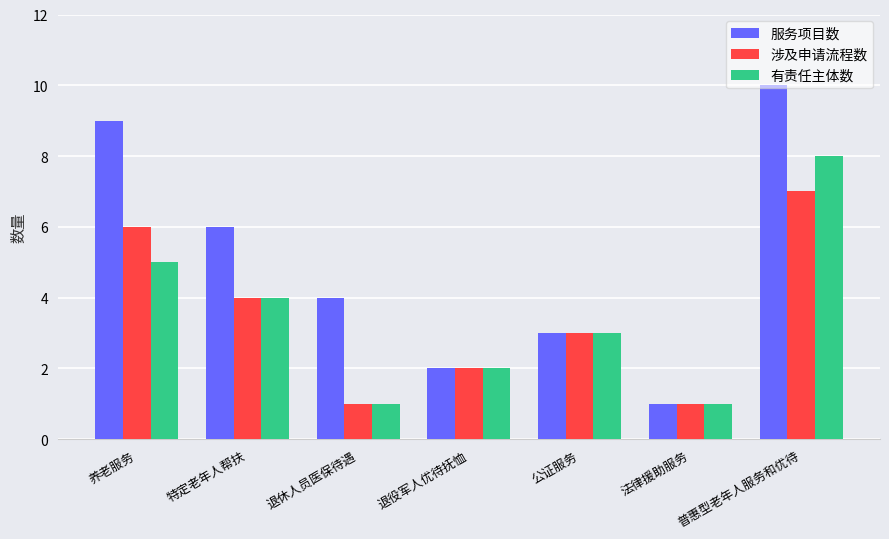

What is the label of the 6th bar from the left?

法律援助服务